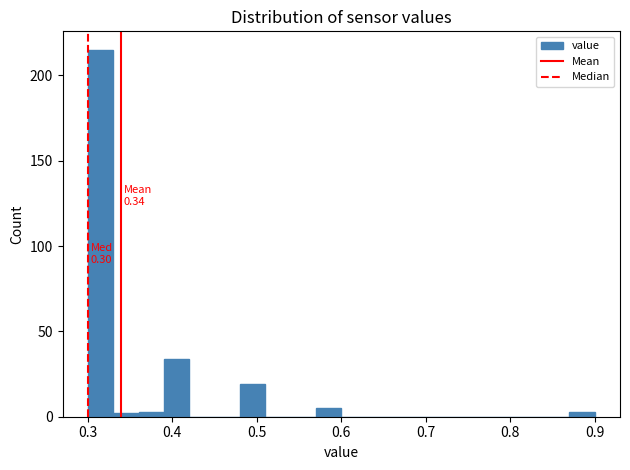

Read against the x-axis, roughly where is the centre of the tallest bar?

0.32